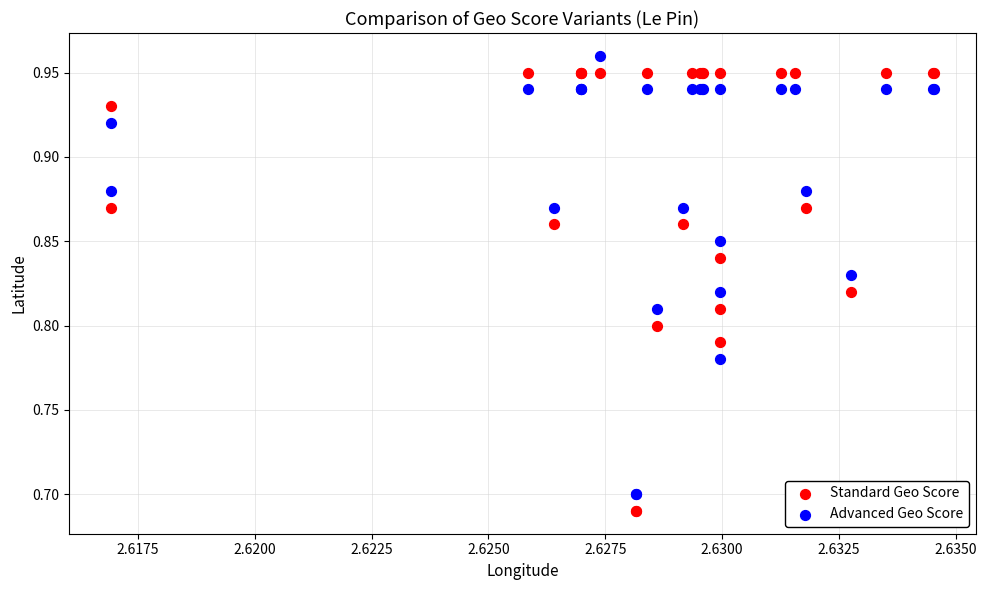

What are all the series names shown in the legend?

Standard Geo Score, Advanced Geo Score